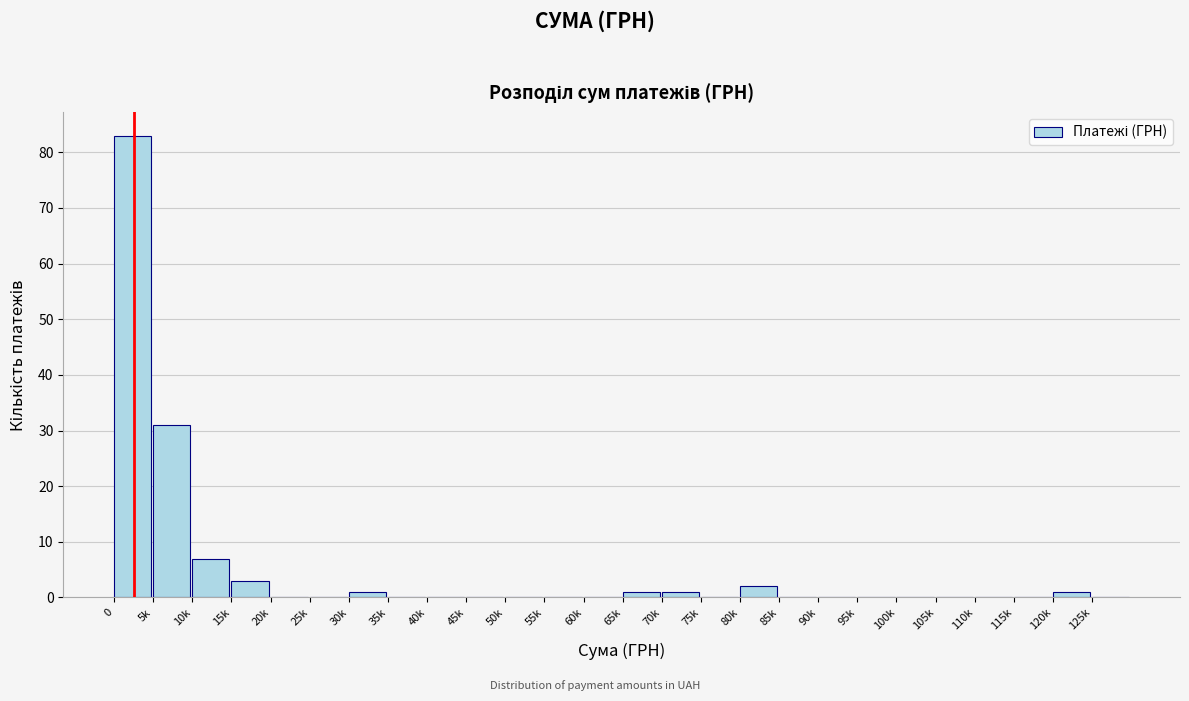

Reading left to right, what are all the values shown in this chart?

0=83	5k=31	10k=7	15k=3	20k=0	25k=0	30k=1	35k=0	40k=0	45k=0	50k=0	55k=0	60k=0	65k=1	70k=1	75k=0	80k=2	85k=0	90k=0	95k=0	100k=0	105k=0	110k=0	115k=0	120k=1	125k=0